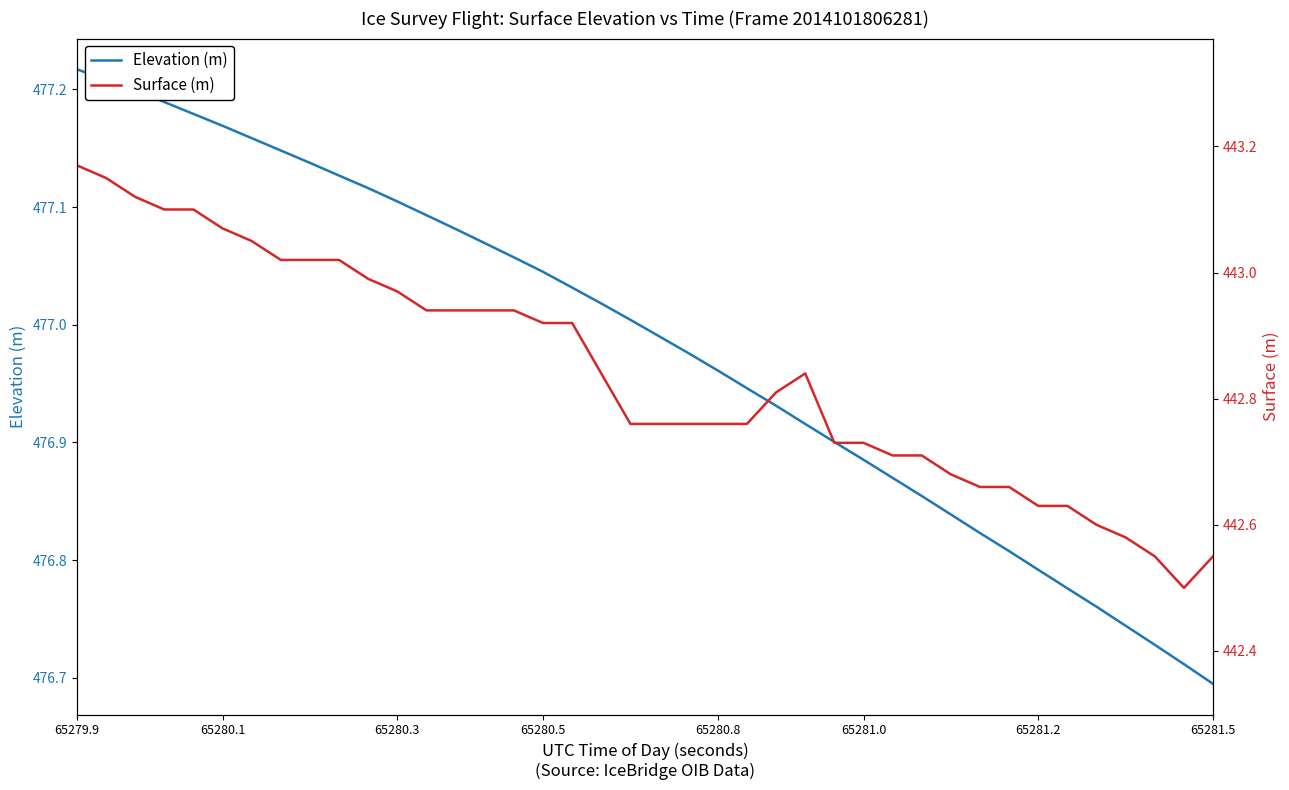

Reading left to right, list all the values displayed in this chart.

ELEVATION: 477.2	477.2	477.2	477.2	477.2	477.2	477.2	477.1	477.1	477.1	477.1	477.1	477.1	477.1	477.1	477.1	477.0	477.0	477.0	477.0	477.0	477.0	477.0	476.9	476.9	476.9	476.9	476.9	476.9	476.9	476.8	476.8	476.8	476.8	476.8	476.8	476.7	476.7	476.7	476.7
SURFACE: 443.2	443.1	443.1	443.1	443.1	443.1	443.1	443.0	443.0	443.0	443.0	443.0	442.9	442.9	442.9	442.9	442.9	442.9	442.8	442.8	442.8	442.8	442.8	442.8	442.8	442.8	442.7	442.7	442.7	442.7	442.7	442.7	442.7	442.6	442.6	442.6	442.6	442.6	442.5	442.6